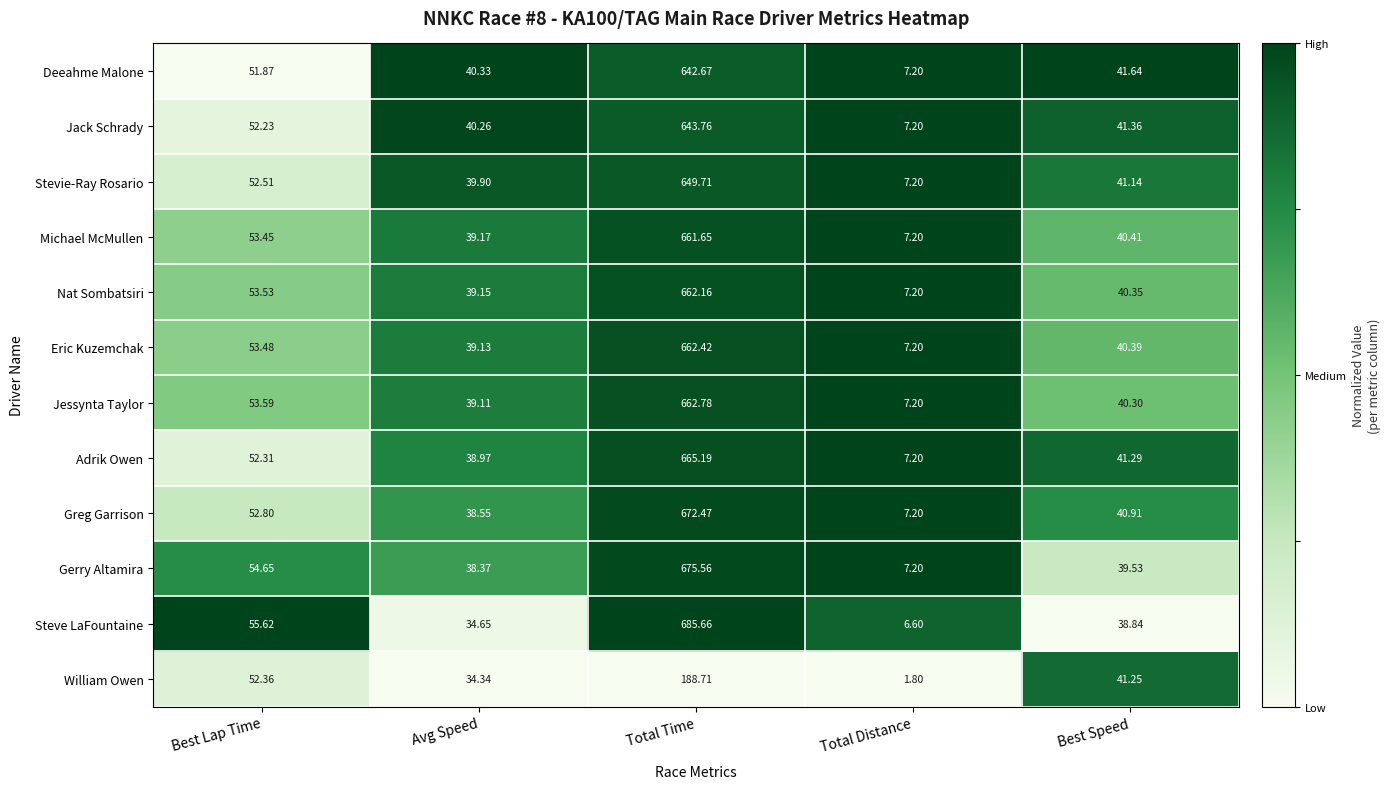

Rank the categories by Adrik Owen value from lowest to highest.

Total Distance, Avg Speed, Best Speed, Best Lap Time, Total Time